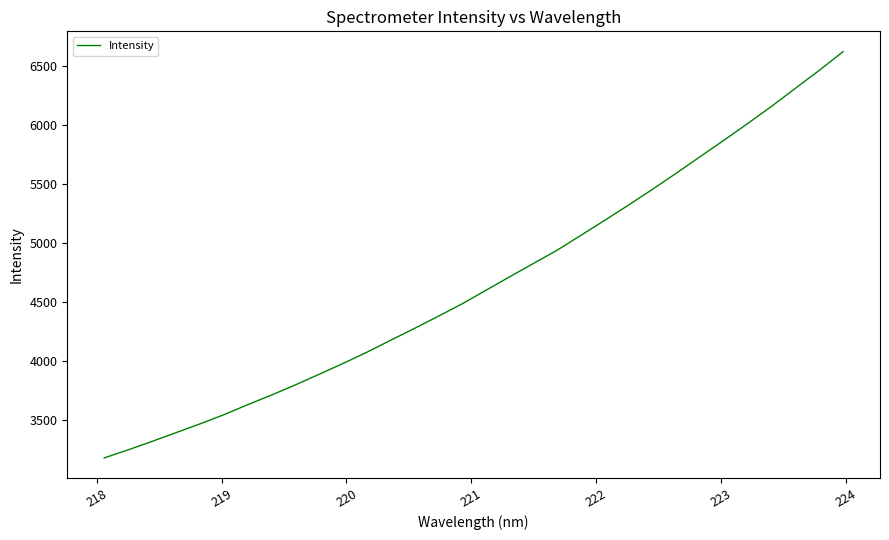

What is the minimum value shown in the chart?

3182.9